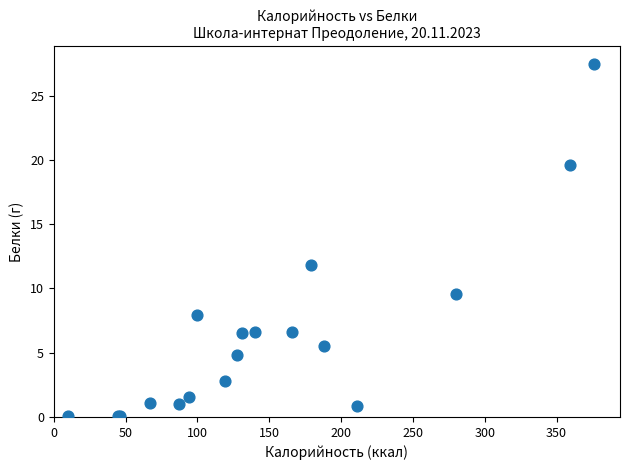

What Y value in the scatter plot is closest to 13?

11.8